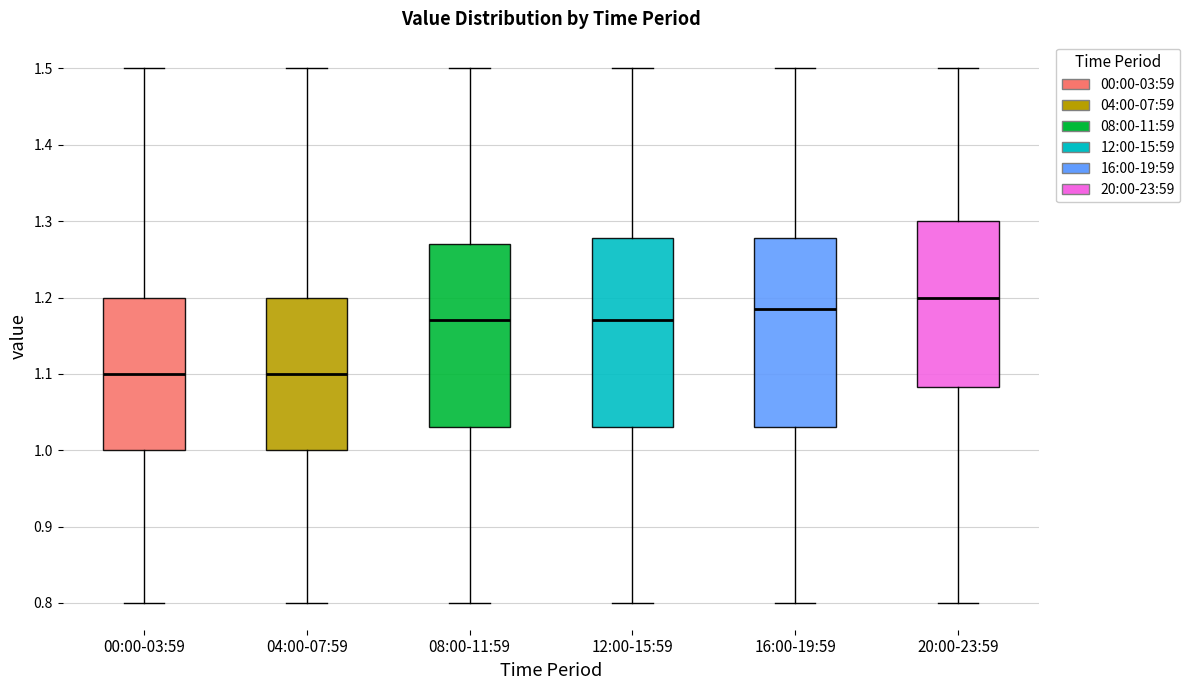

Where does the lower whisker of the box for 12:00-15:59 end on the y-axis? The values are not printed on the chart, so give them approximately, as read against the axis.

0.80